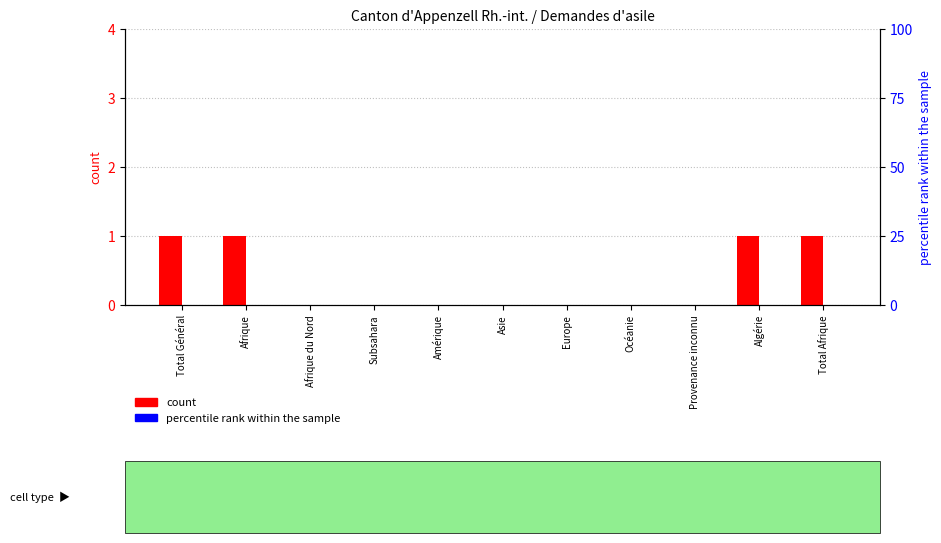

Reading left to right, extract all data points from this chart.

count: Total Général=1	Afrique=1	Afrique du Nord=0	Subsahara=0	Amérique=0	Asie=0	Europe=0	Océanie=0	Provenance inconnu=0	Algérie=1	Total Afrique=1
percentile rank within the sample: Total Général=0	Afrique=0	Afrique du Nord=0	Subsahara=0	Amérique=0	Asie=0	Europe=0	Océanie=0	Provenance inconnu=0	Algérie=0	Total Afrique=0